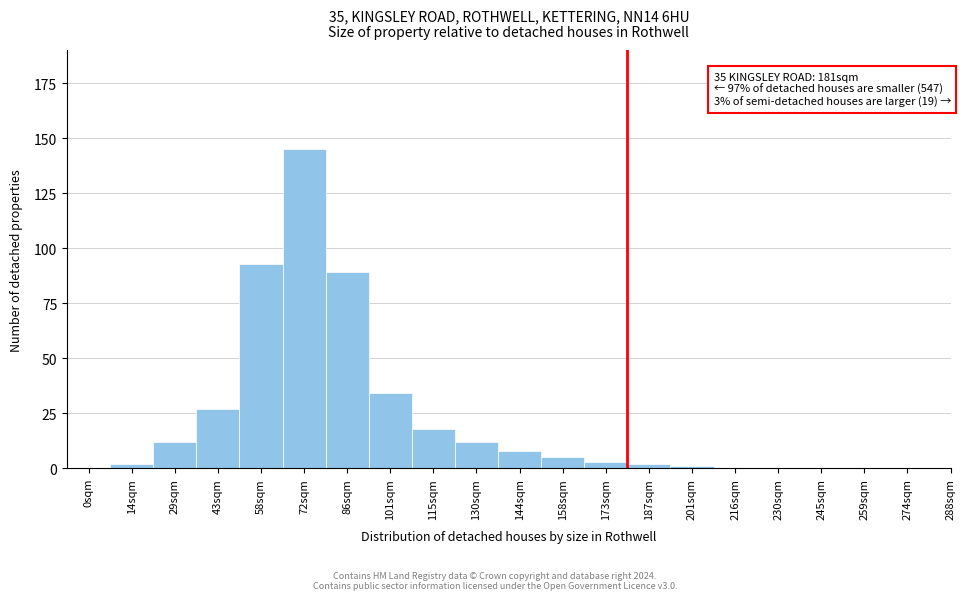

Reading left to right, list all the values displayed in this chart.

0sqm=0	14sqm=2	29sqm=12	43sqm=27	58sqm=93	72sqm=145	86sqm=89	101sqm=34	115sqm=18	130sqm=12	144sqm=8	158sqm=5	173sqm=3	187sqm=2	201sqm=1	216sqm=0	230sqm=0	245sqm=0	259sqm=0	274sqm=0